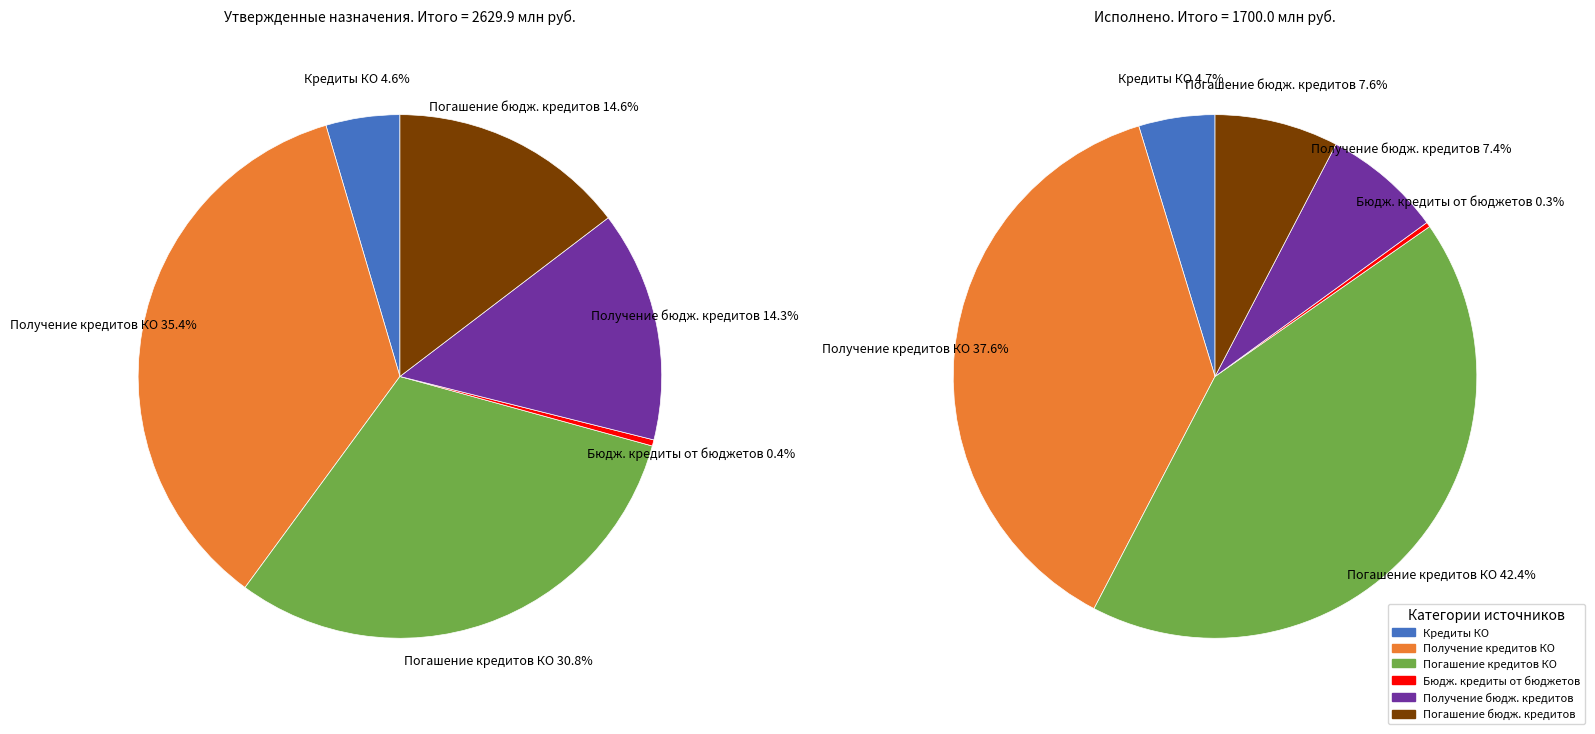

Which category has the biggest portion of the pie?

Получение кредитов от кредитных организаций